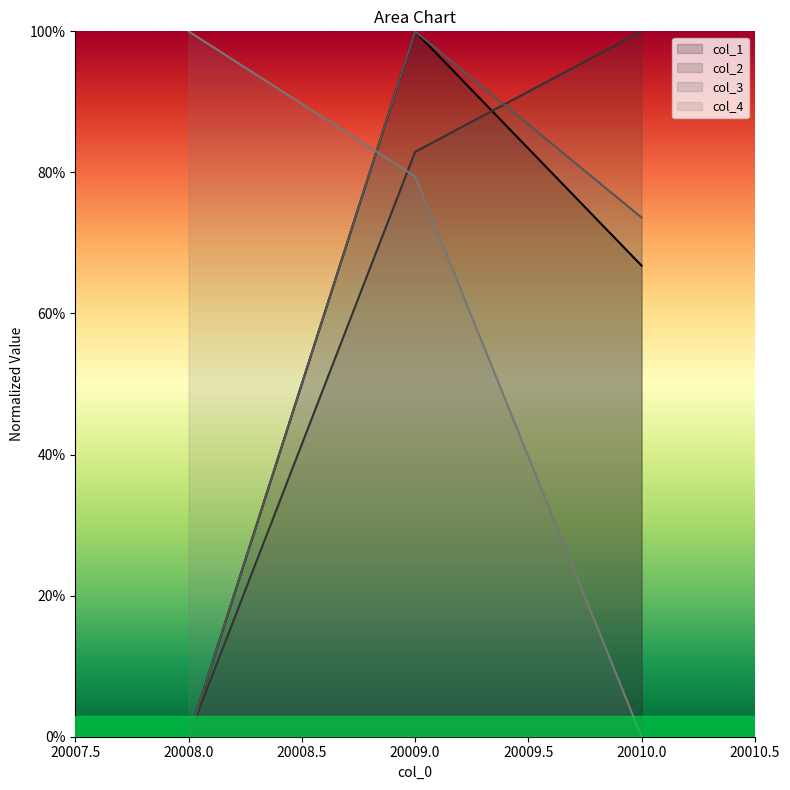

What are all the series names shown in the legend?

col_1, col_2, col_3, col_4